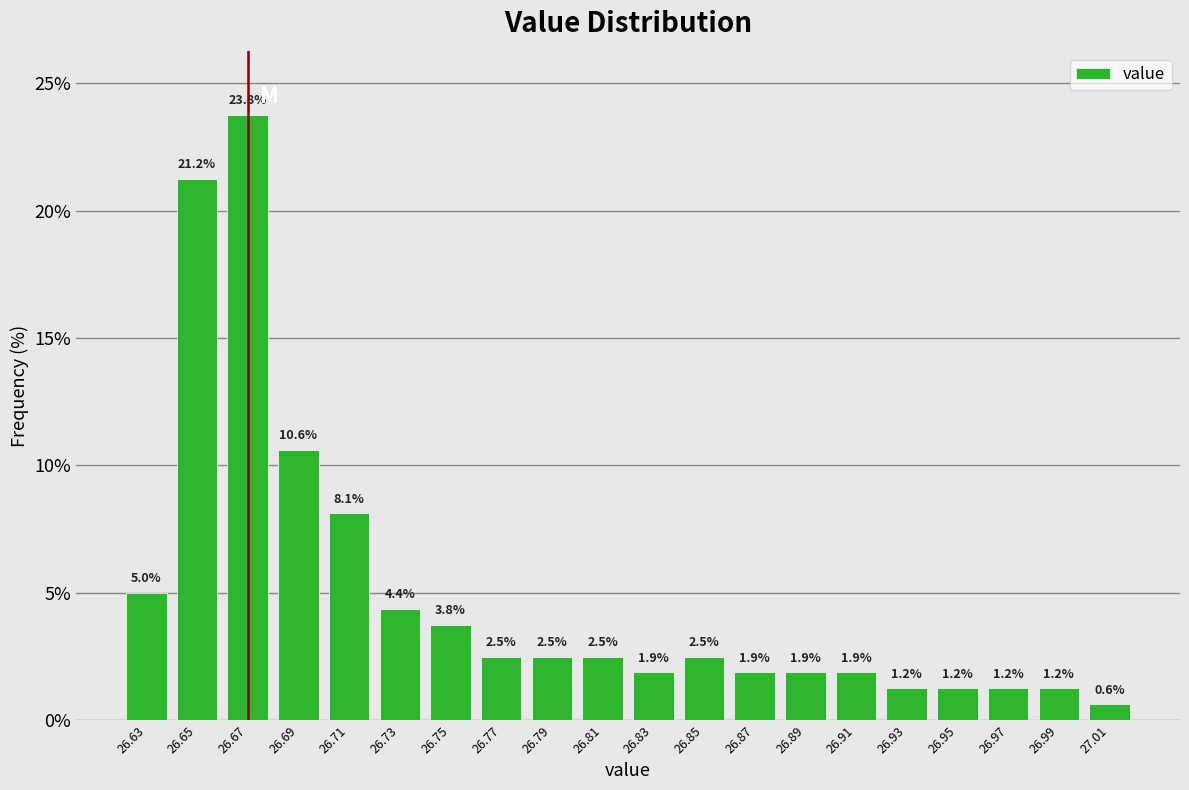

Reading left to right, transcribe this chart: for each bar, give the range it covers on the x-axis and its height.

26.62 to 26.64: 5.0
26.64 to 26.66: 21.2
26.66 to 26.68: 23.8
26.68 to 26.70: 10.6
26.70 to 26.72: 8.1
26.72 to 26.74: 4.4
26.74 to 26.76: 3.8
26.76 to 26.78: 2.5
26.78 to 26.80: 2.5
26.80 to 26.82: 2.5
26.82 to 26.84: 1.9
26.84 to 26.86: 2.5
26.86 to 26.88: 1.9
26.88 to 26.90: 1.9
26.90 to 26.92: 1.9
26.92 to 26.94: 1.2
26.94 to 26.96: 1.2
26.96 to 26.98: 1.2
26.98 to 27.00: 1.2
27.00 to 27.02: 0.6